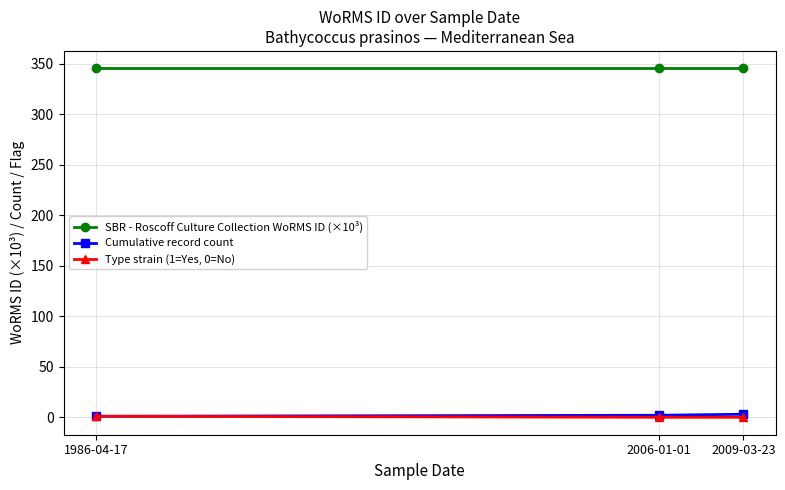

Which series has the largest total across all categories?

SBR - Roscoff Culture Collection WoRMS ID (×10³)